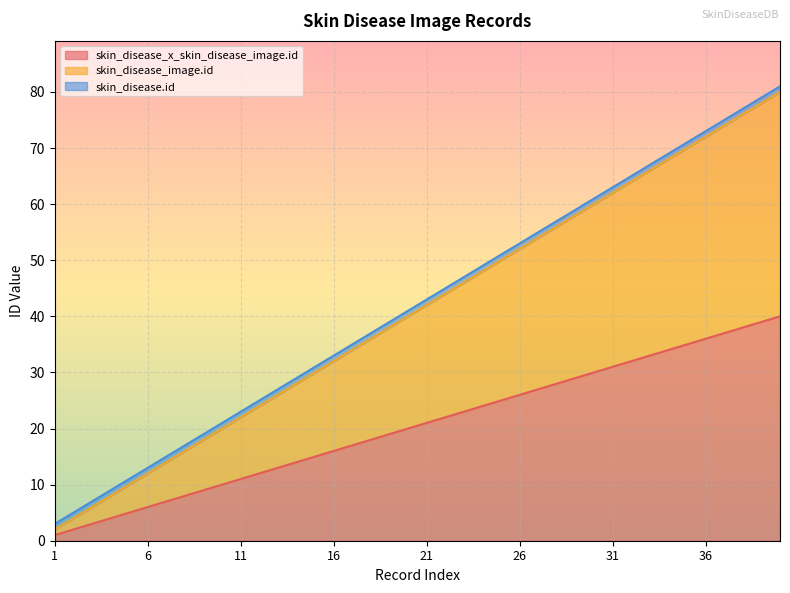

At which label does skin_disease_image.id first exceed 42?

22